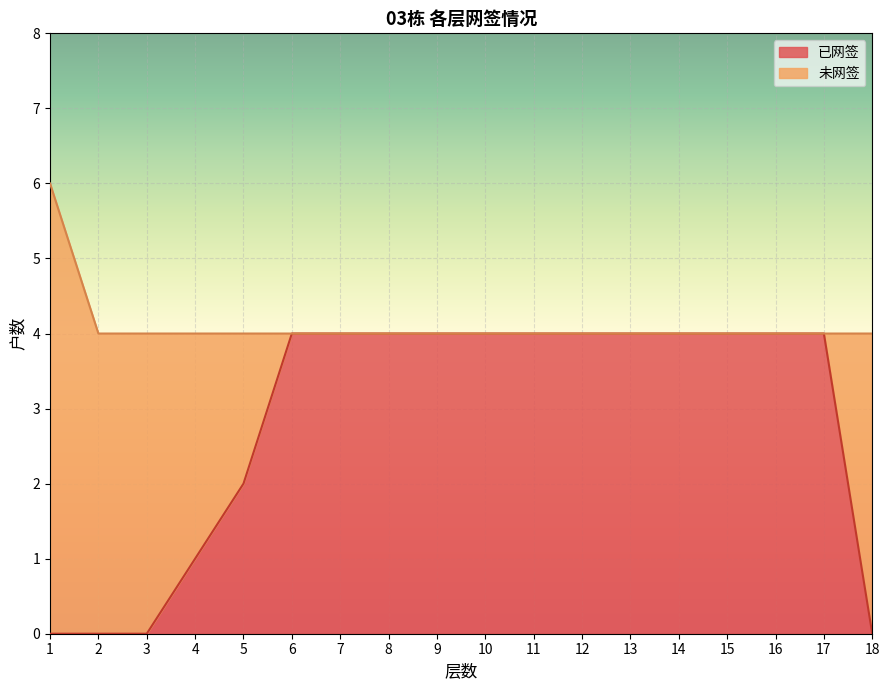

Approximately how many times larger is the value at 9 compared to 12?

1.0